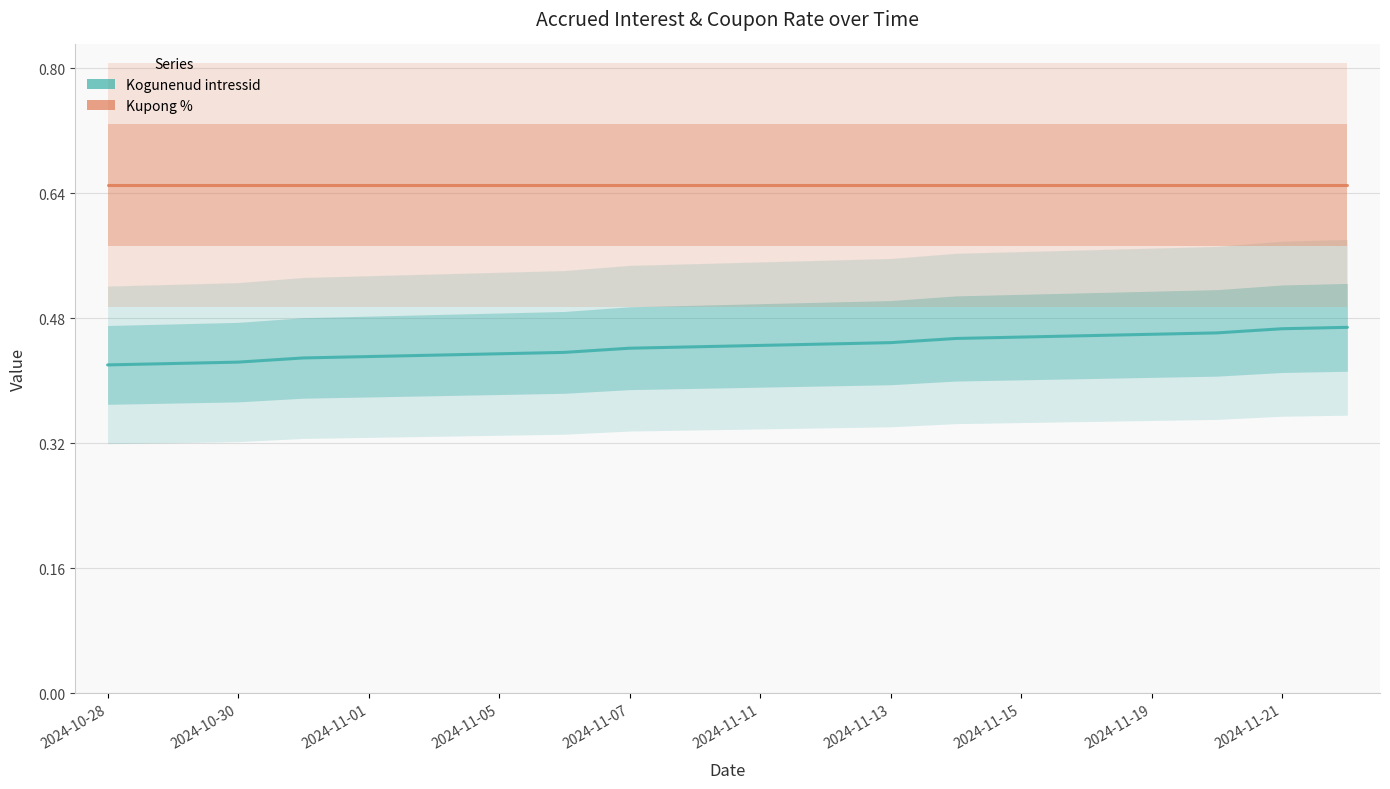

What is the spread (max minus min) of values at 19?

0.2